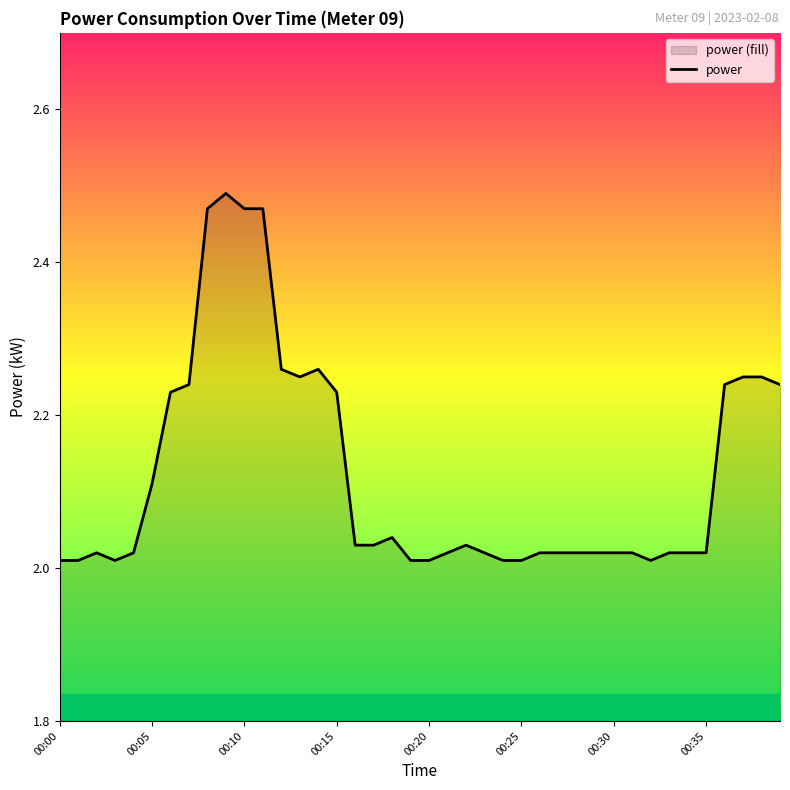

What is the label of the 31st point from the right?

9